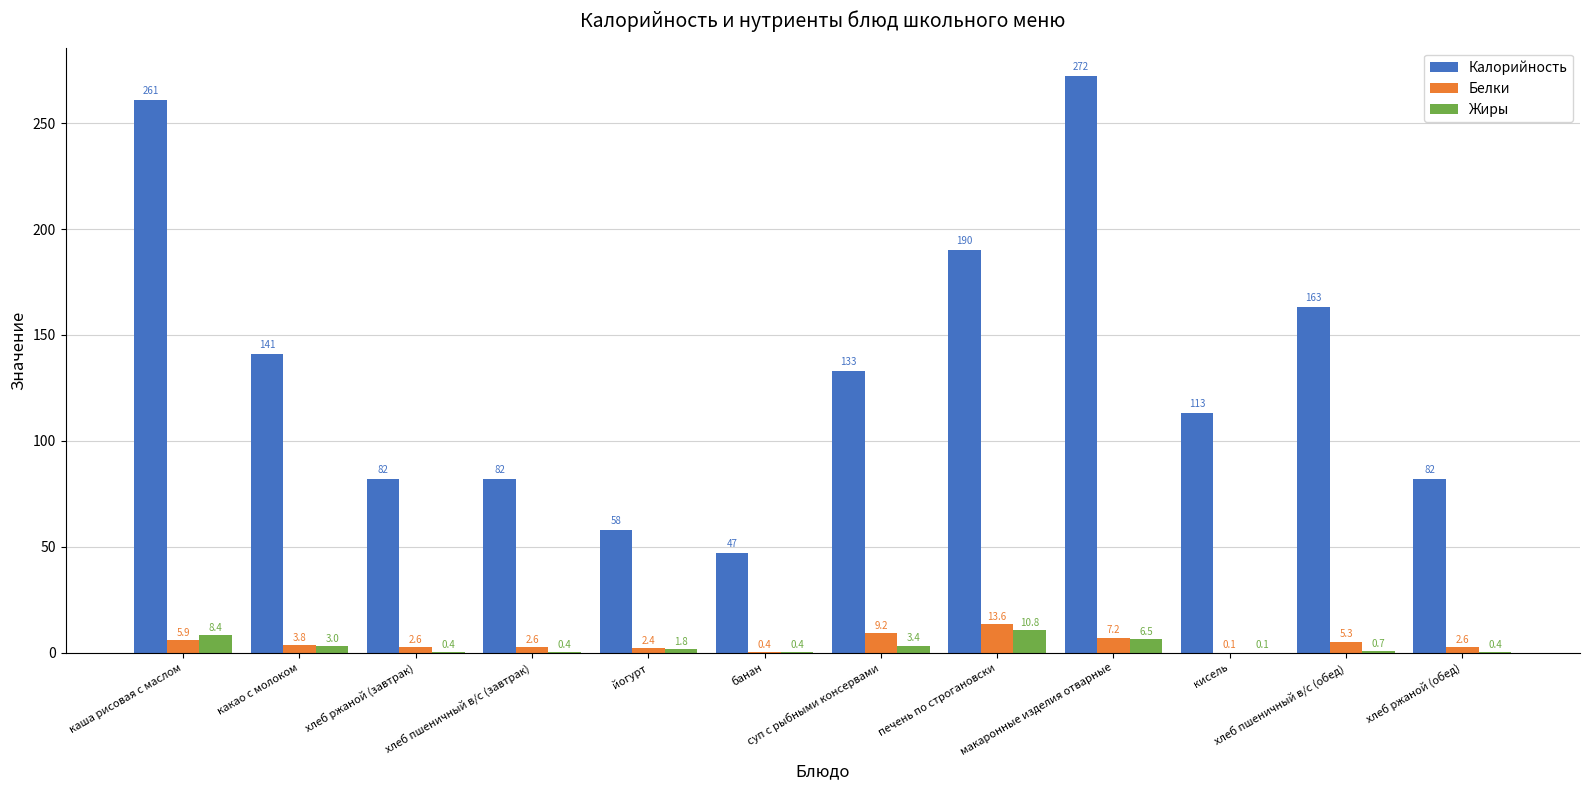

Is it true that Белки equals 5.3 at хлеб пшеничный в/с (обед)?

True